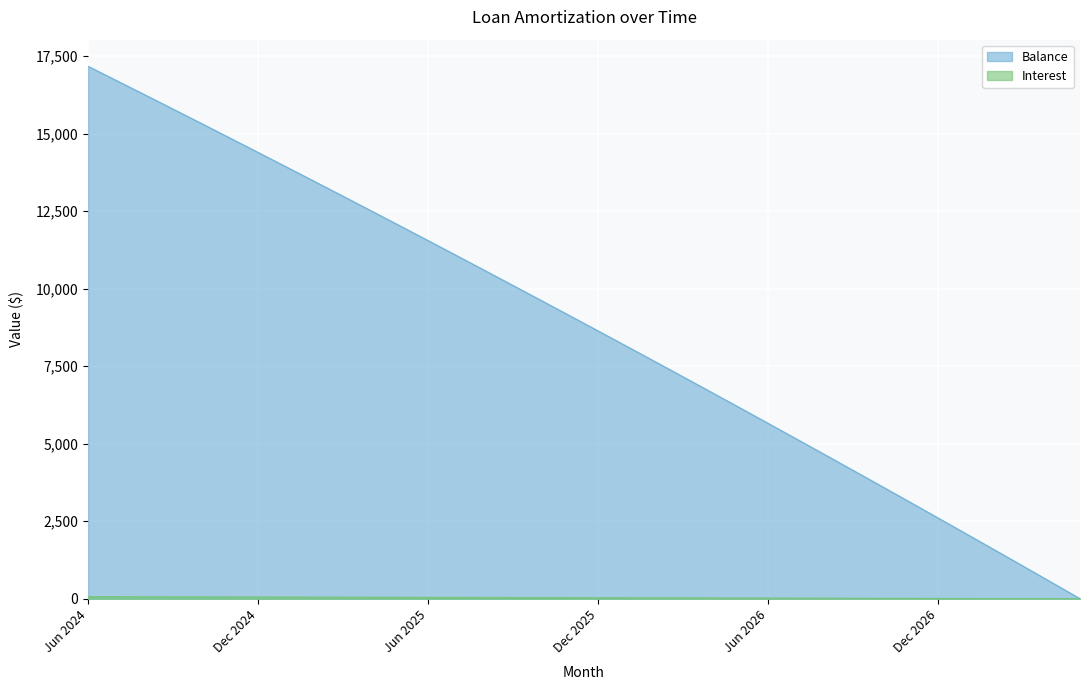

What is the difference between the second highest and second lowest values in the Interest series?

63.8